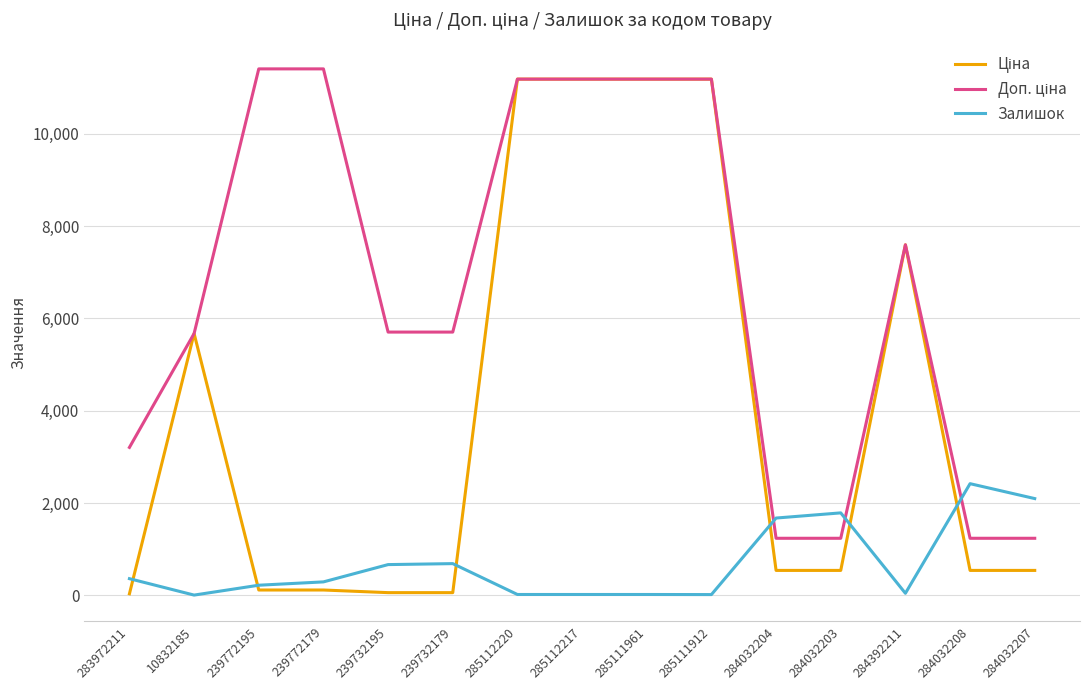

What is the maximum value shown in the chart?

11410.0